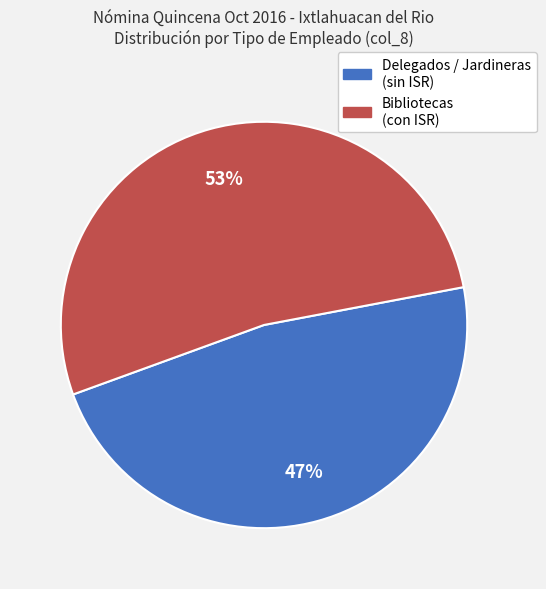

Rank the categories by value from highest to lowest.

Bibliotecas (con ISR), Delegados / Jardineras (sin ISR)